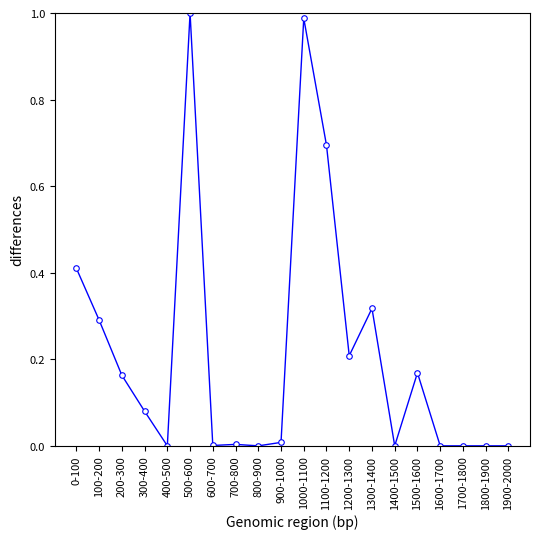

Count the number of data series in this chart.

1